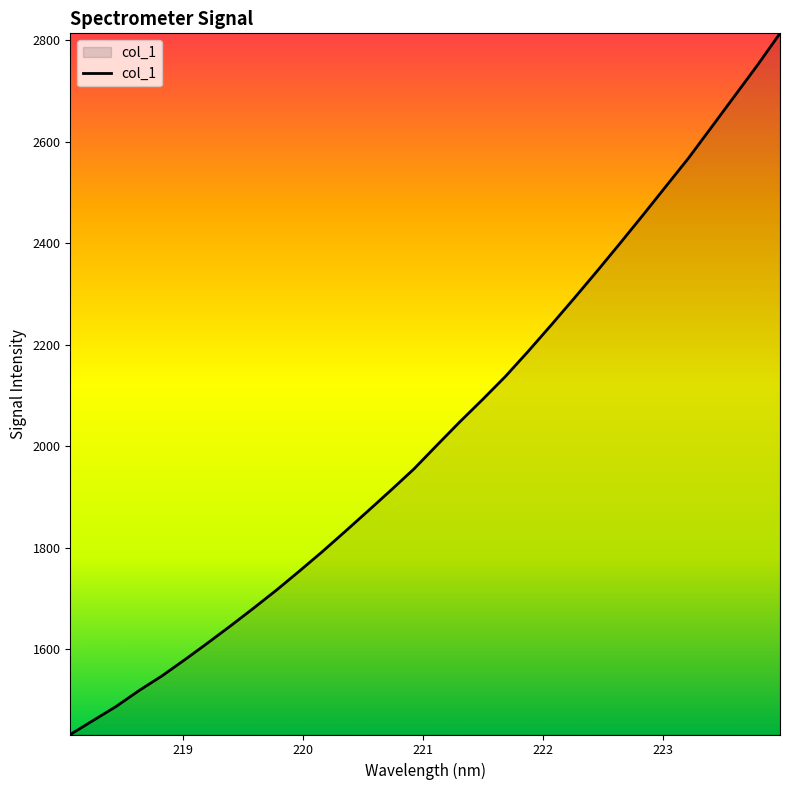

What is the smallest value displayed?

1431.6